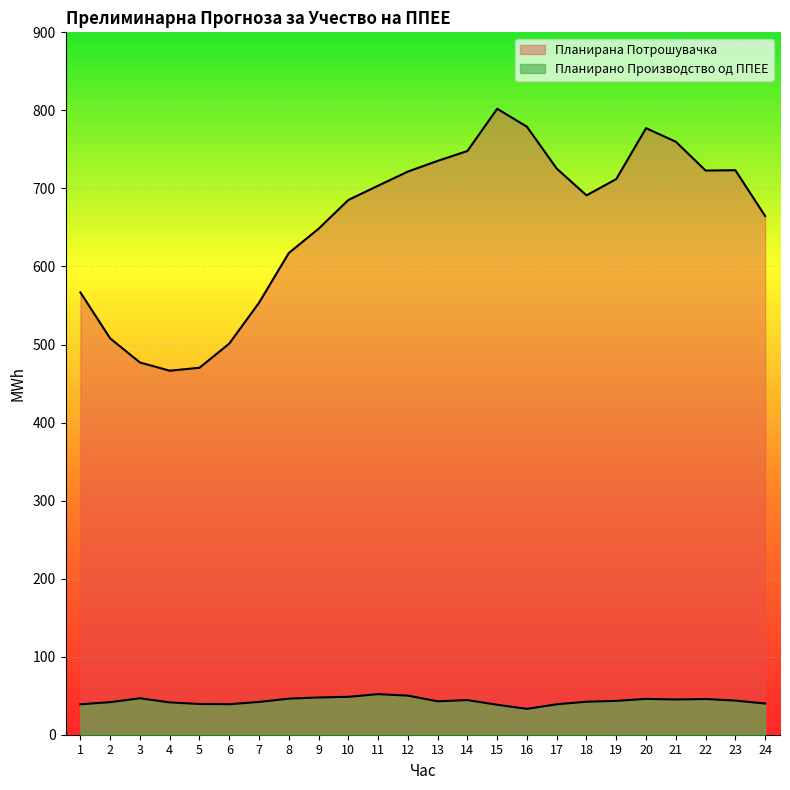

Reading left to right, transcribe all the data shown in this chart.

Планирано Производство од ППЕЕ: 1=39.0	2=41.7	3=46.7	4=41.4	5=39.4	6=39.1	7=42.0	8=46.2	9=47.7	10=48.6	11=52.0	12=50.1	13=42.8	14=44.4	15=38.4	16=33.1	17=39.0	18=42.3	19=43.4	20=45.9	21=45.1	22=45.8	23=43.7	24=40.0
Планирана Потрошувачка: 1=566.7	2=507.8	3=477.0	4=466.4	5=470.2	6=501.2	7=553.5	8=617.2	9=648.3	10=685.2	11=703.5	12=721.6	13=735.3	14=748.0	15=802.0	16=779.0	17=725.4	18=691.1	19=712.0	20=777.2	21=759.9	22=722.9	23=723.3	24=664.7